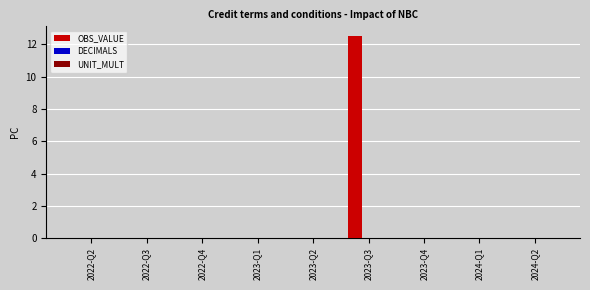

What is the sum of all values?

12.5